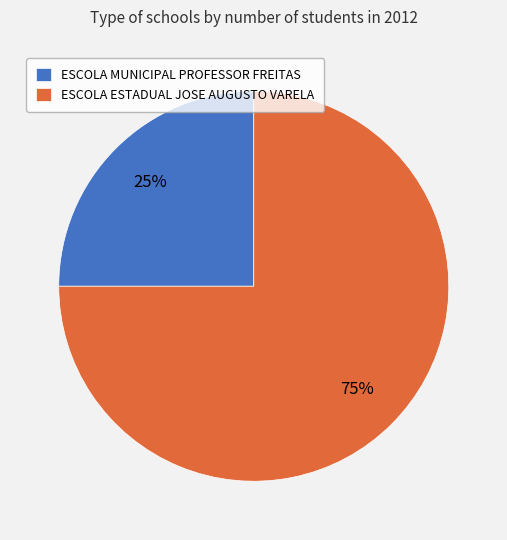

What percentage is the ESCOLA MUNICIPAL PROFESSOR FREITAS slice, to the nearest percent?

25%